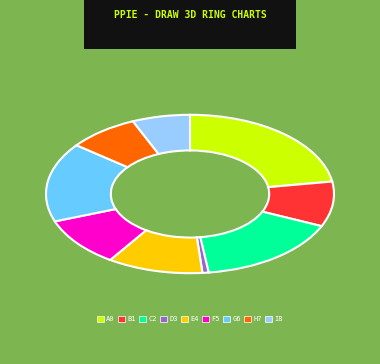

Does E4 represent more than half of the total?

No